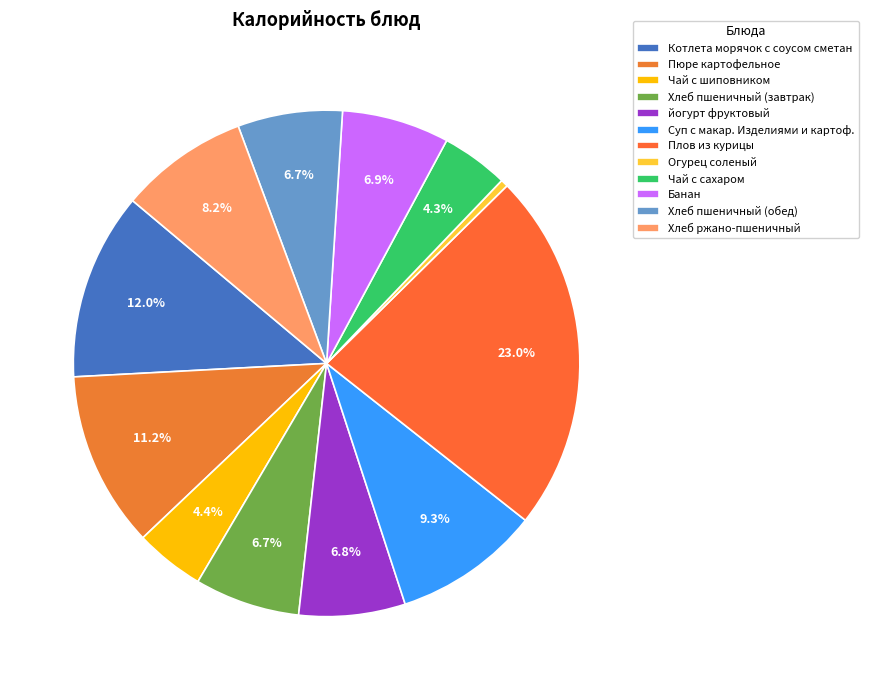

How many segments does this pie chart have?

12